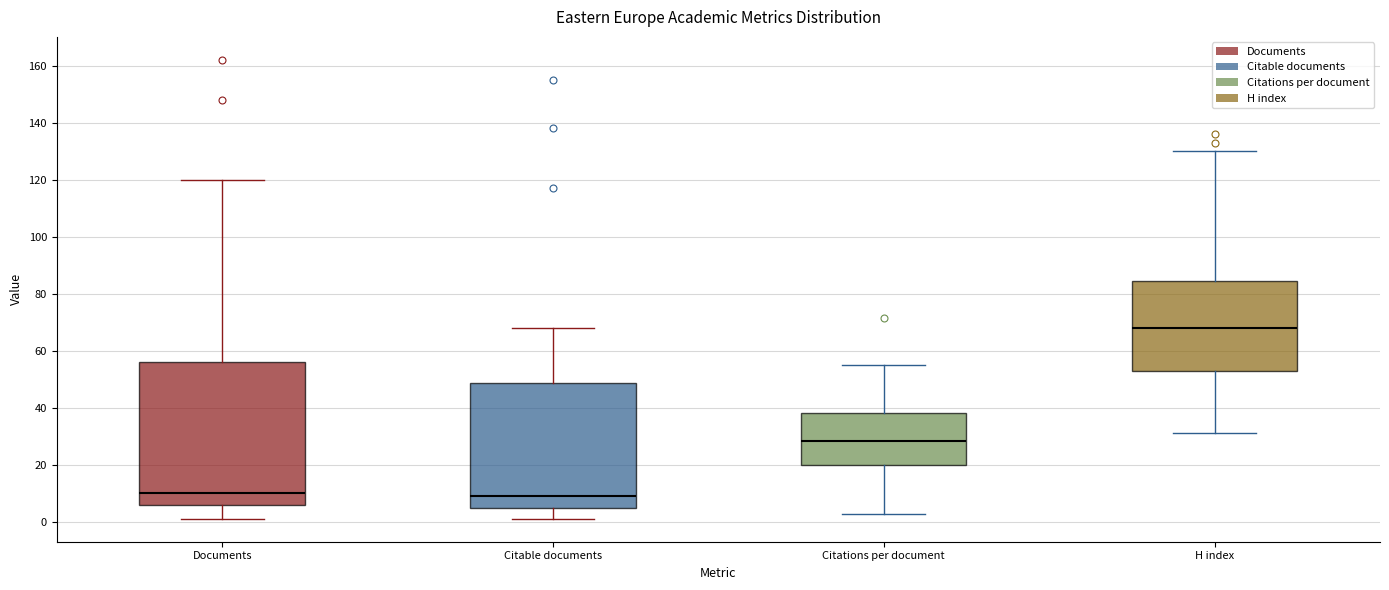

Reading left to right, transcribe this box plot: for each box, give where its median line is, the range the box spans, and where its two whiskers end, as read against the y-axis. The values are not printed on the chart, so give them approximately, as read against the axis.

Documents: median 10, box 6 to 56, whiskers 2 to 120
Citable documents: median 10, box 4 to 48, whiskers 2 to 68
Citations per document: median 28, box 20 to 38, whiskers 2 to 54
H index: median 68, box 54 to 84, whiskers 32 to 130